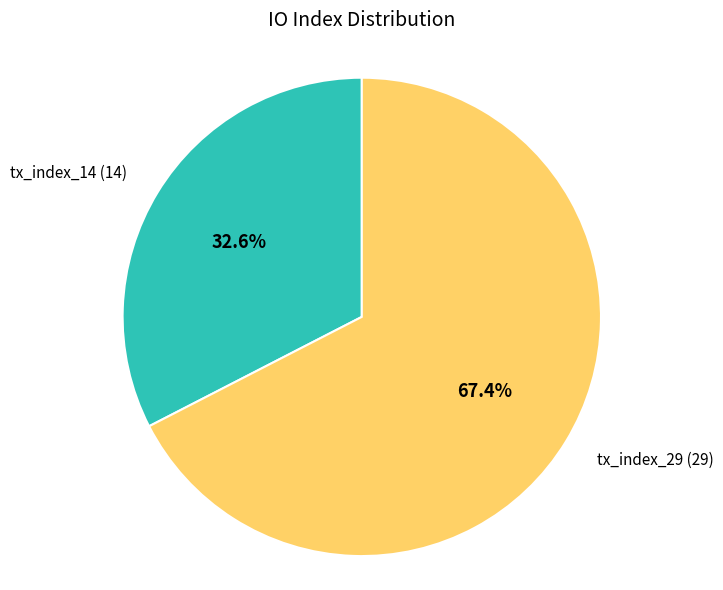

Is there any slice that represents more than half of the pie?

Yes